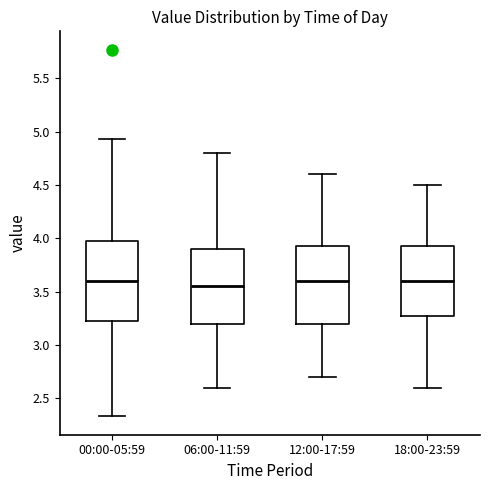

Reading left to right, transcribe this box plot: for each box, give where its median line is, the range the box spans, and where its two whiskers end, as read against the y-axis. The values are not printed on the chart, so give them approximately, as read against the axis.

00:00-05:59: median 3.60, box 3.20 to 4.00, whiskers 2.35 to 4.95
06:00-11:59: median 3.55, box 3.20 to 3.90, whiskers 2.60 to 4.80
12:00-17:59: median 3.60, box 3.20 to 3.95, whiskers 2.70 to 4.60
18:00-23:59: median 3.60, box 3.30 to 3.95, whiskers 2.60 to 4.50